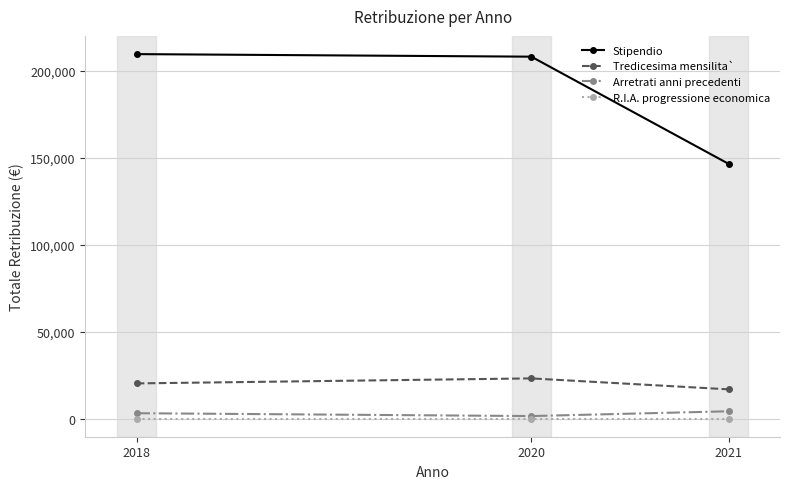

Which series has the largest range (max minus min)?

Stipendio